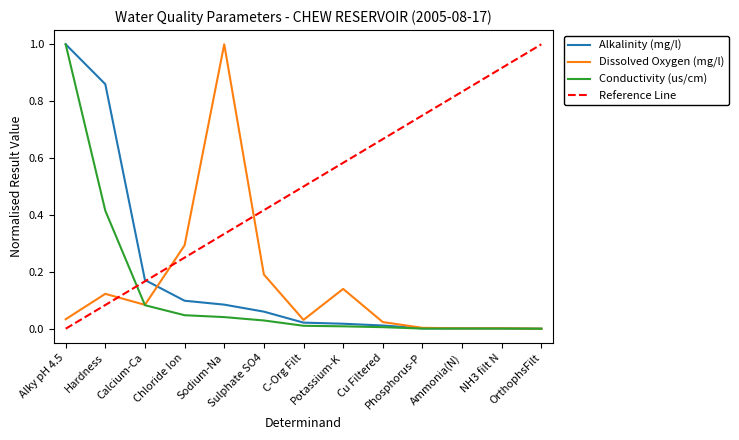

How many intersections are there between Conductivity (us/cm) and Dissolved Oxygen (mg/l)?

1